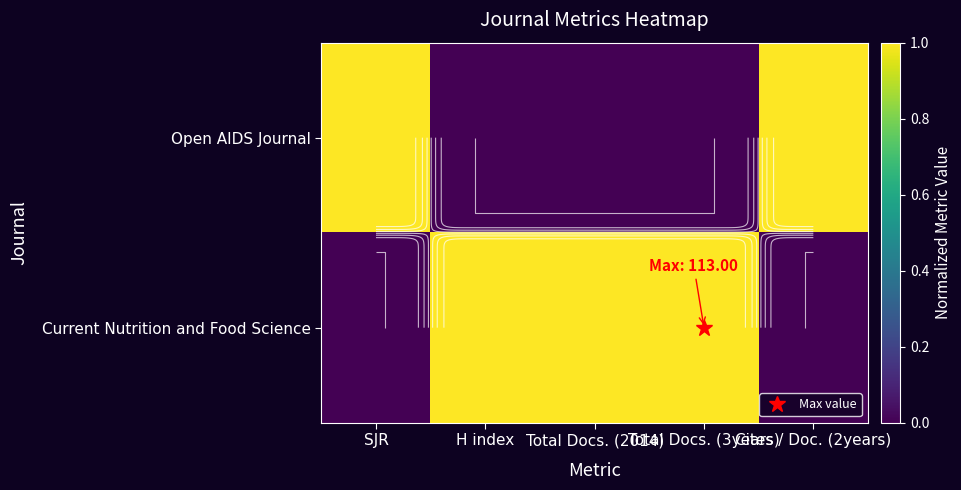

What is the difference between the highest and lowest values at SJR?

1